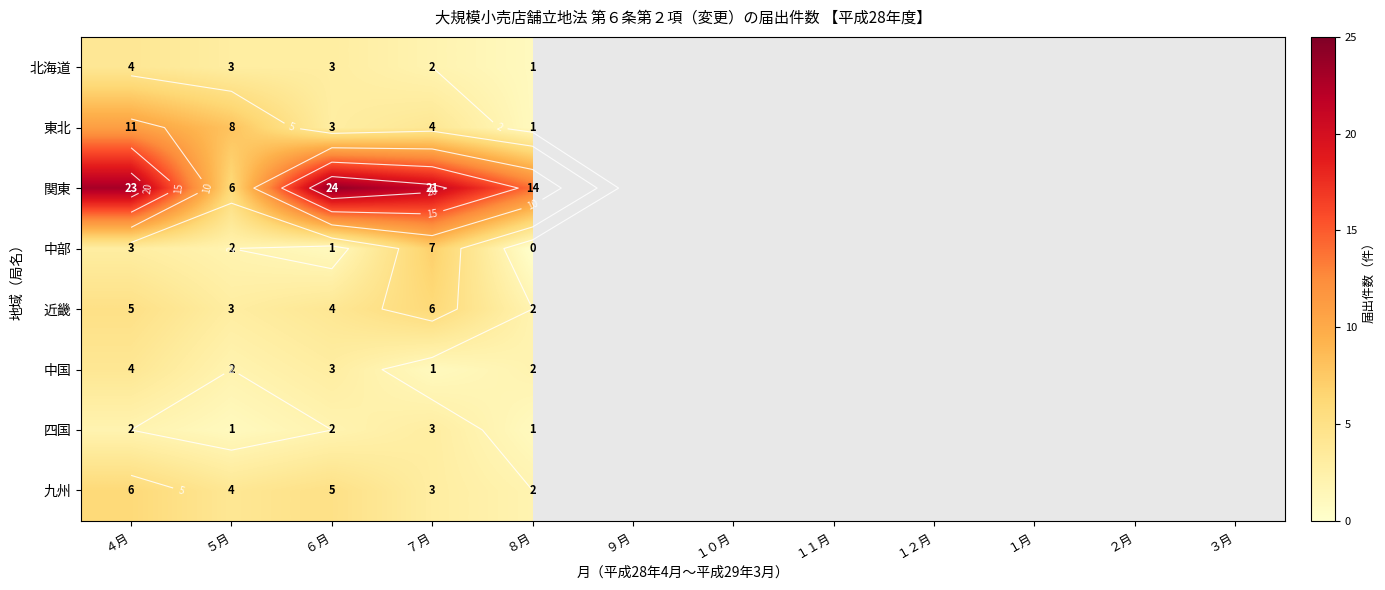

What is the minimum value for 北海道?

1.0